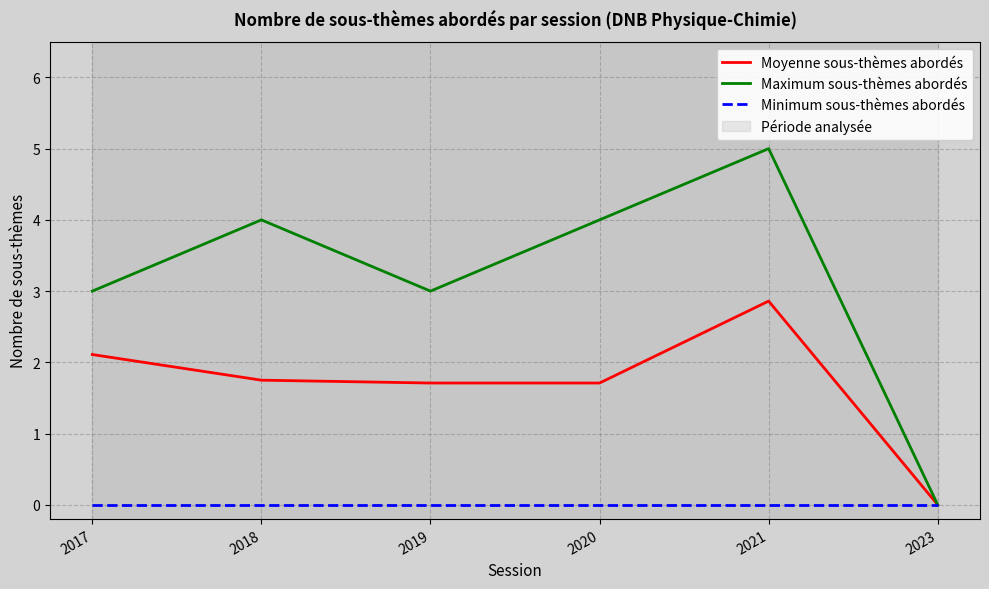

What is the difference between the highest and lowest values at 2018?

4.0